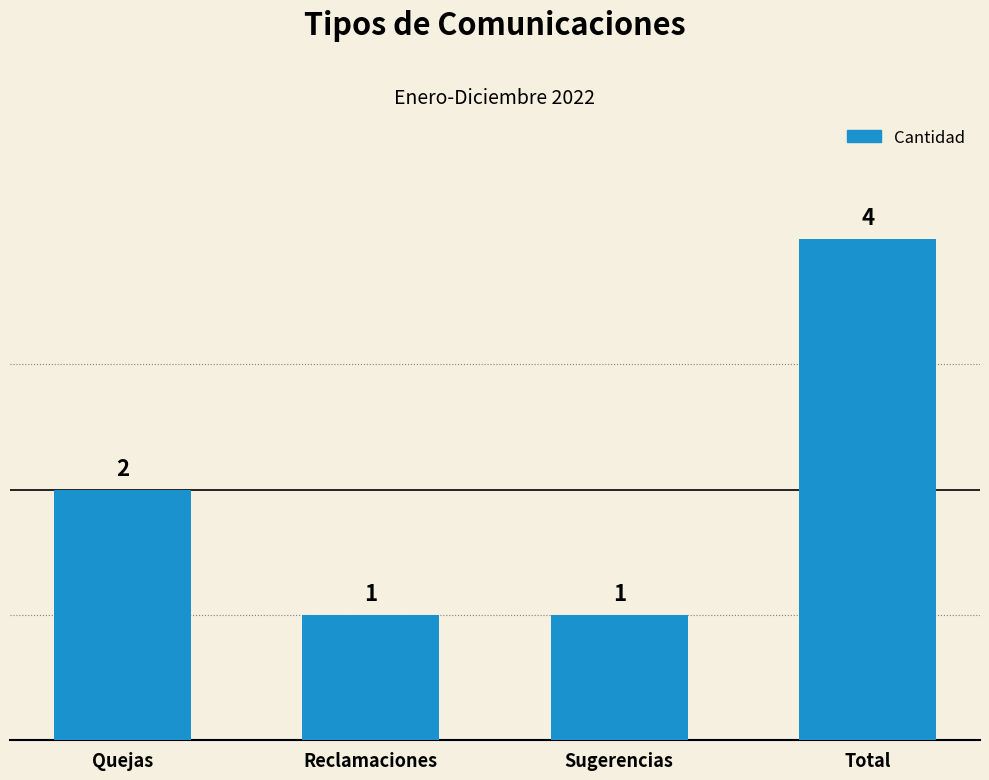

What is the approximate value at Sugerencias?

1